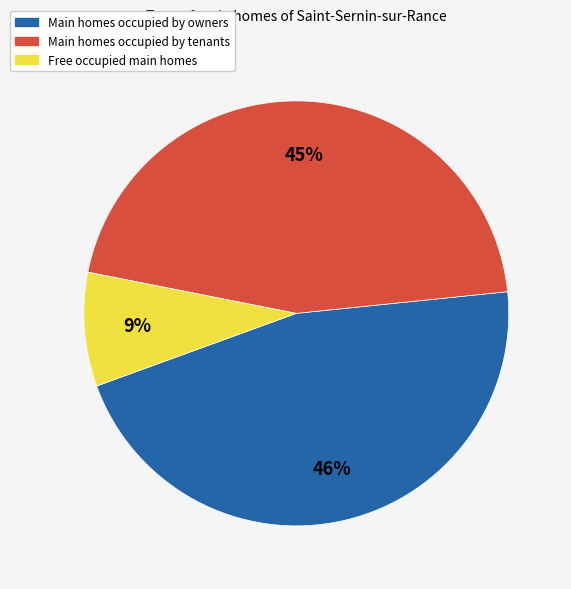

Count the number of slices in the pie.

3